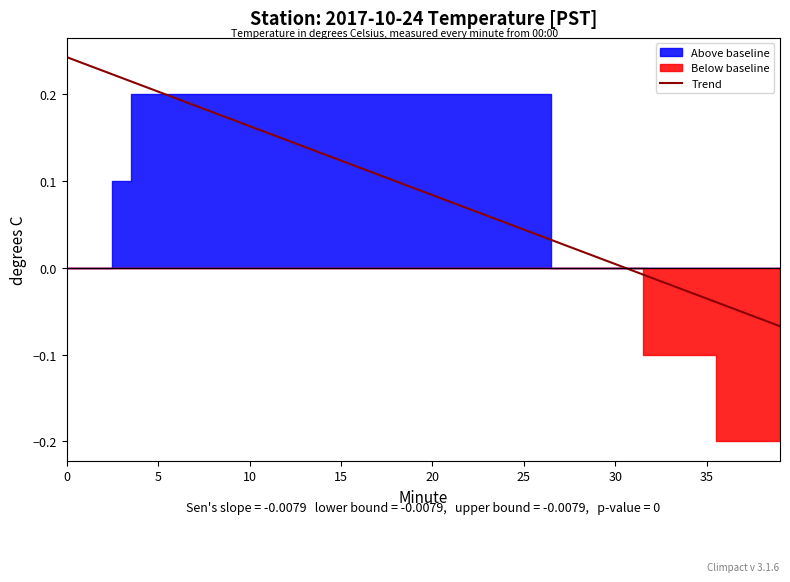

Rank the categories by value from lowest to highest.

36, 37, 38, 39, 32, 33, 34, 35, 0, 1, 2, 27, 28, 29, 30, 31, 3, 4, 5, 6, 7, 8, 9, 10, 11, 12, 13, 14, 15, 16, 17, 18, 19, 20, 21, 22, 23, 24, 25, 26